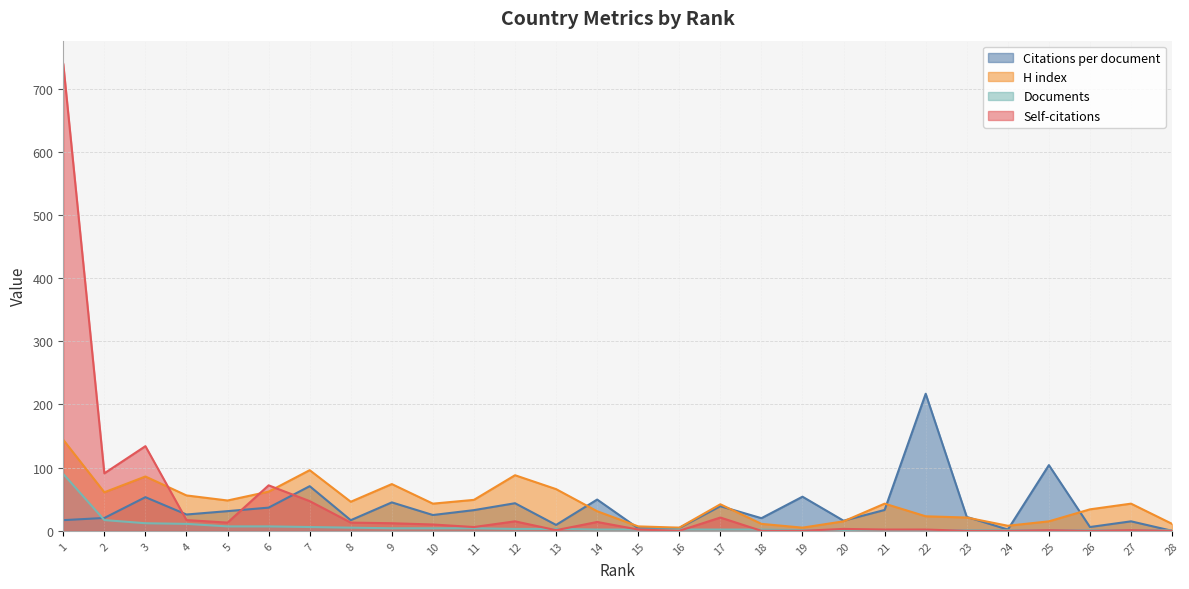

At which category is the sum across all series the highest?

1